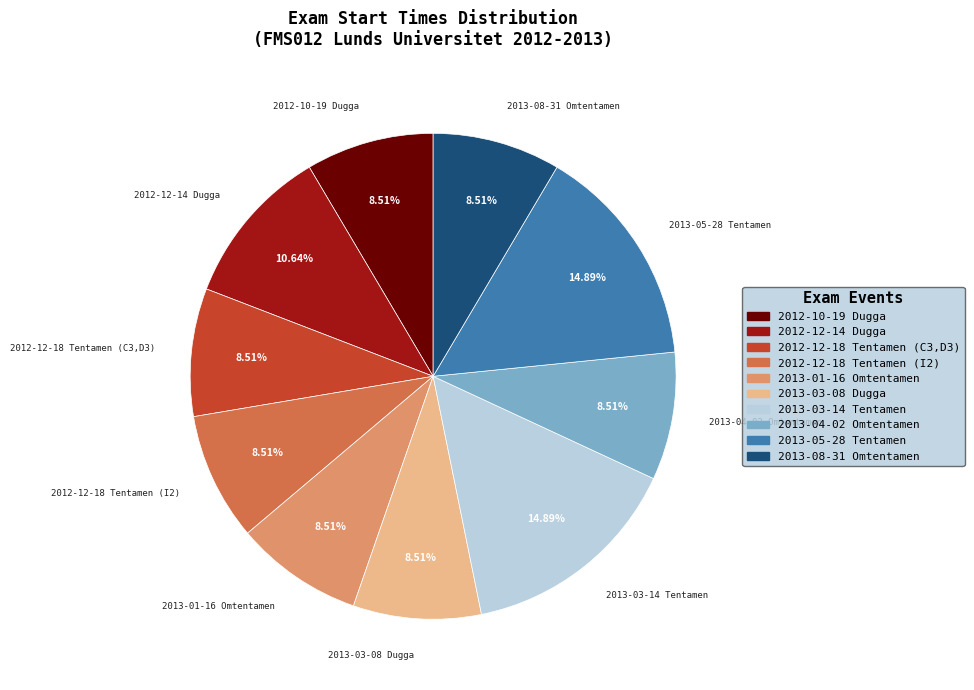

How many slices are in this pie chart?

10